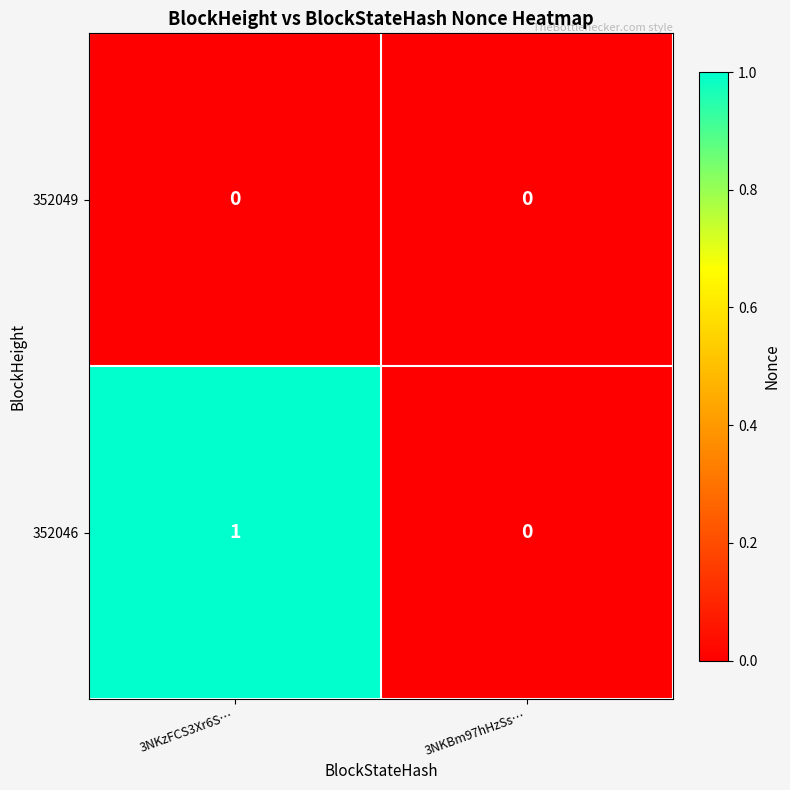

Reading left to right, what are all the values shown in this chart?

352049: 3NKzFCS3Xr6S…=0	3NKBm97hHzSs…=0
352046: 3NKzFCS3Xr6S…=1	3NKBm97hHzSs…=0